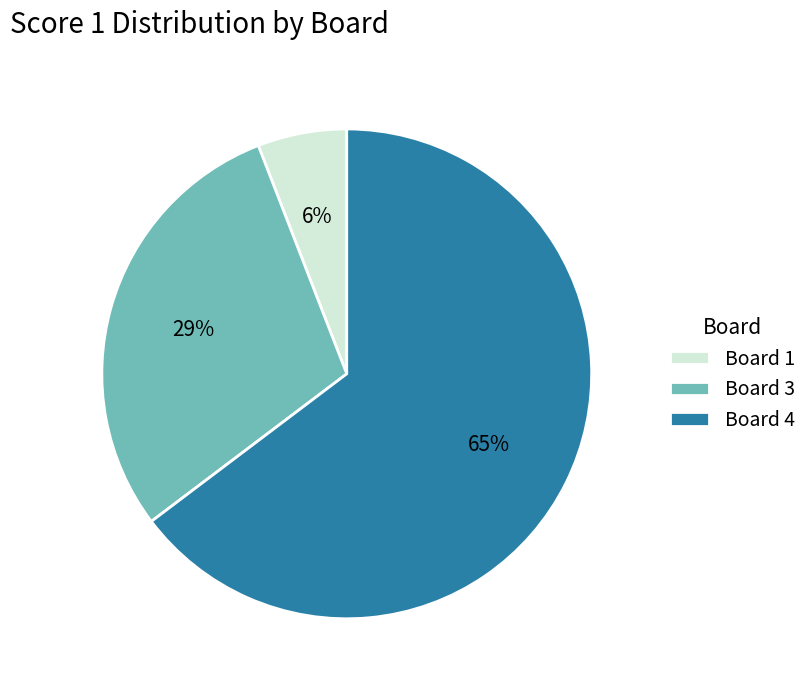

To the nearest percent, what is the difference between the largest and smallest slice percentages?

59%